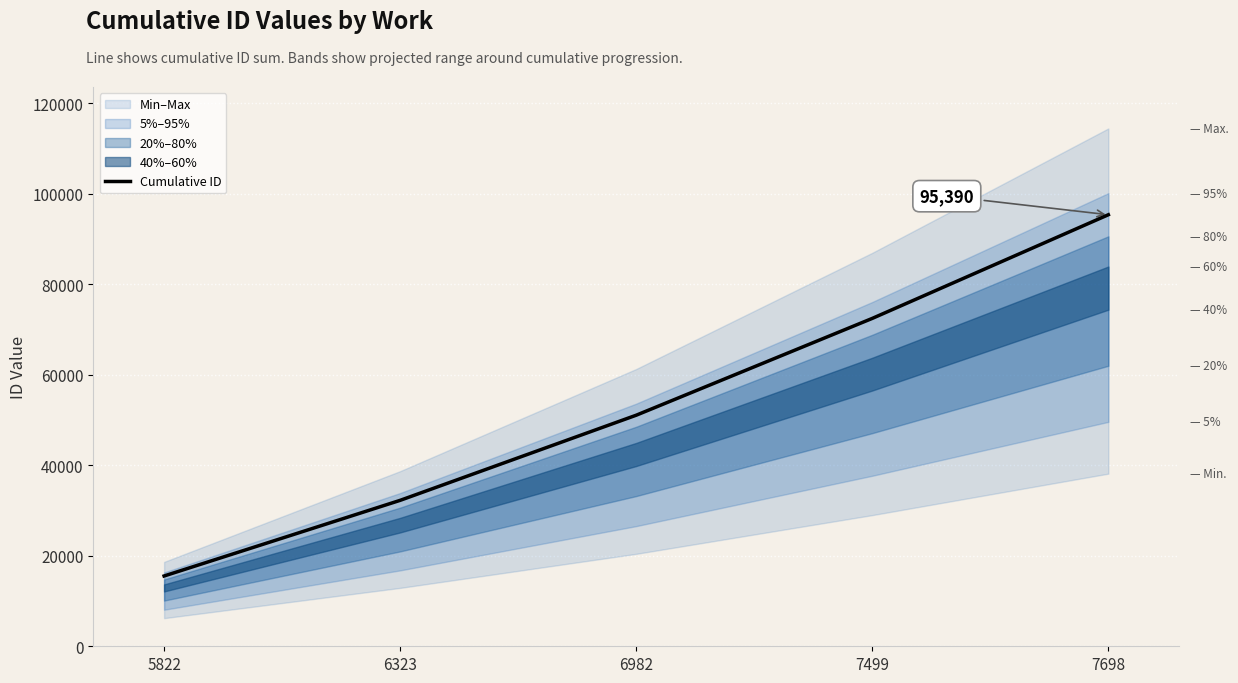

List the labels in order of value, smallest first.

5822, 6323, 6982, 7499, 7698